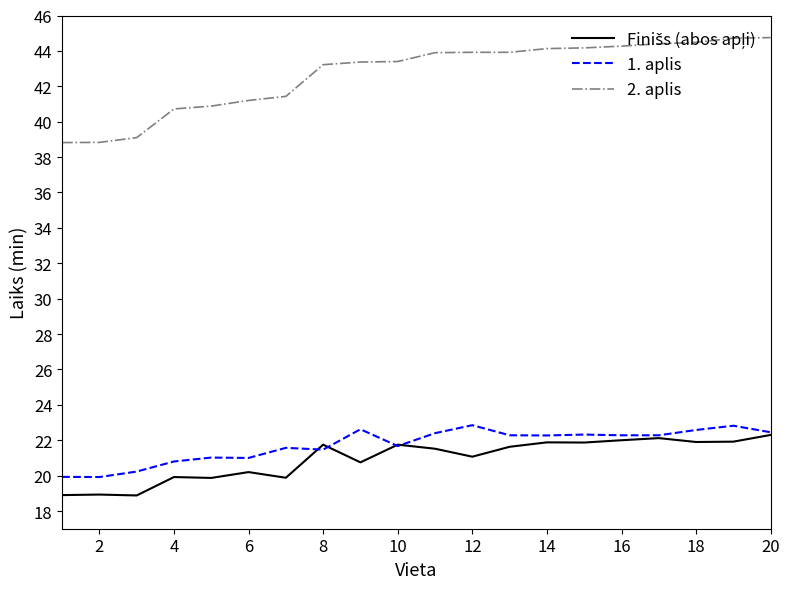

Which series has the largest total across all categories?

2. aplis